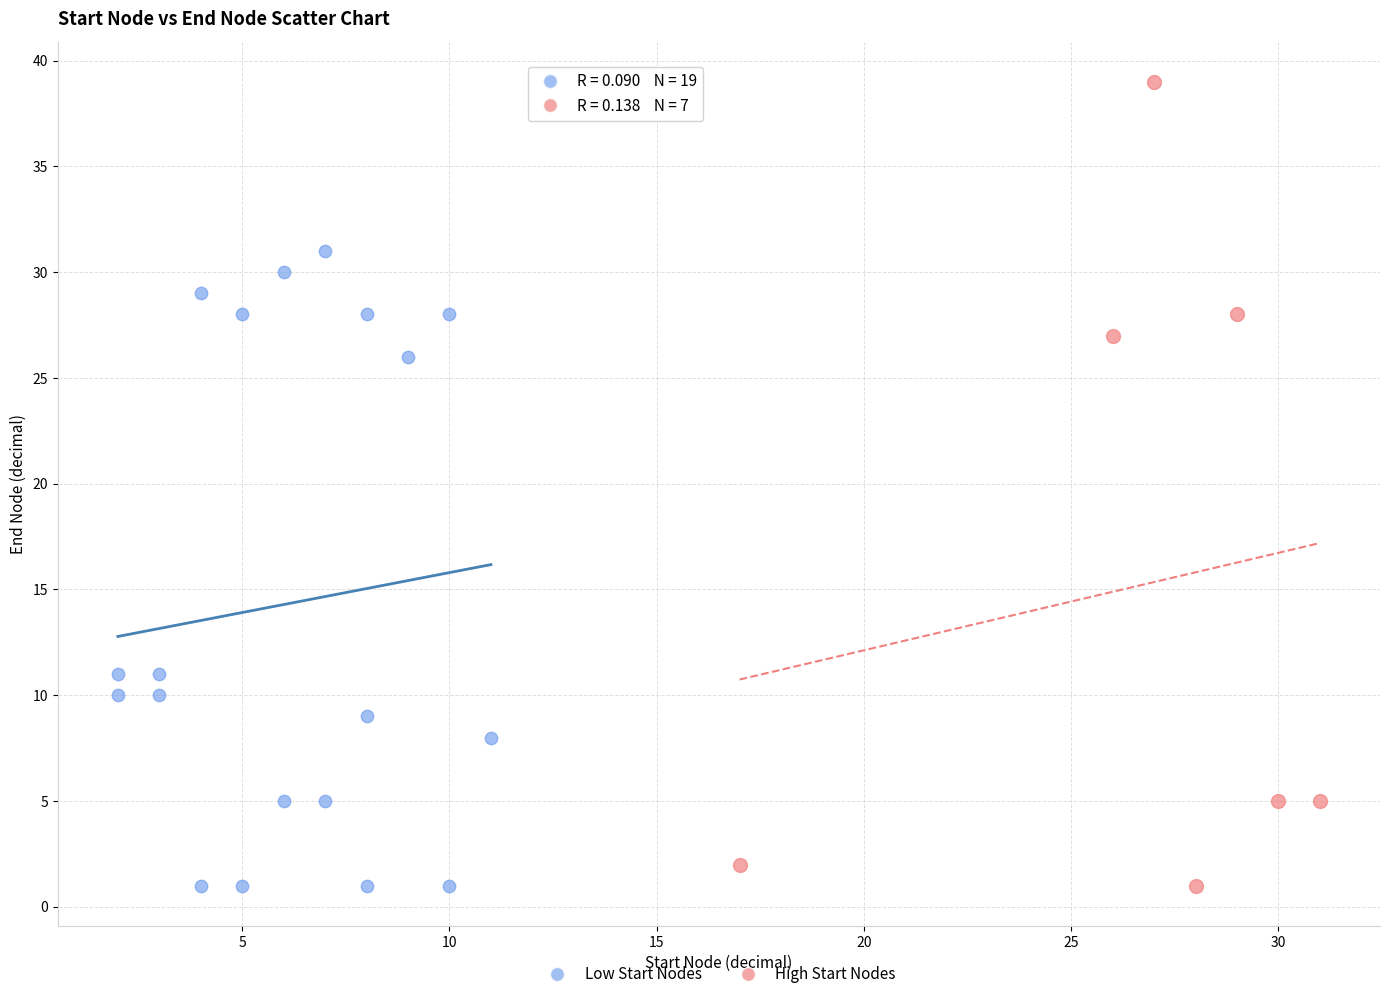

Which series reaches the maximum Y coordinate?

High Start Nodes